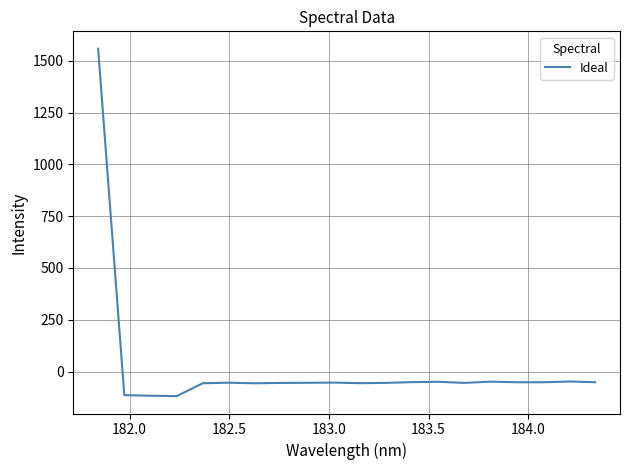

What is the maximum value shown in the chart?

1557.9